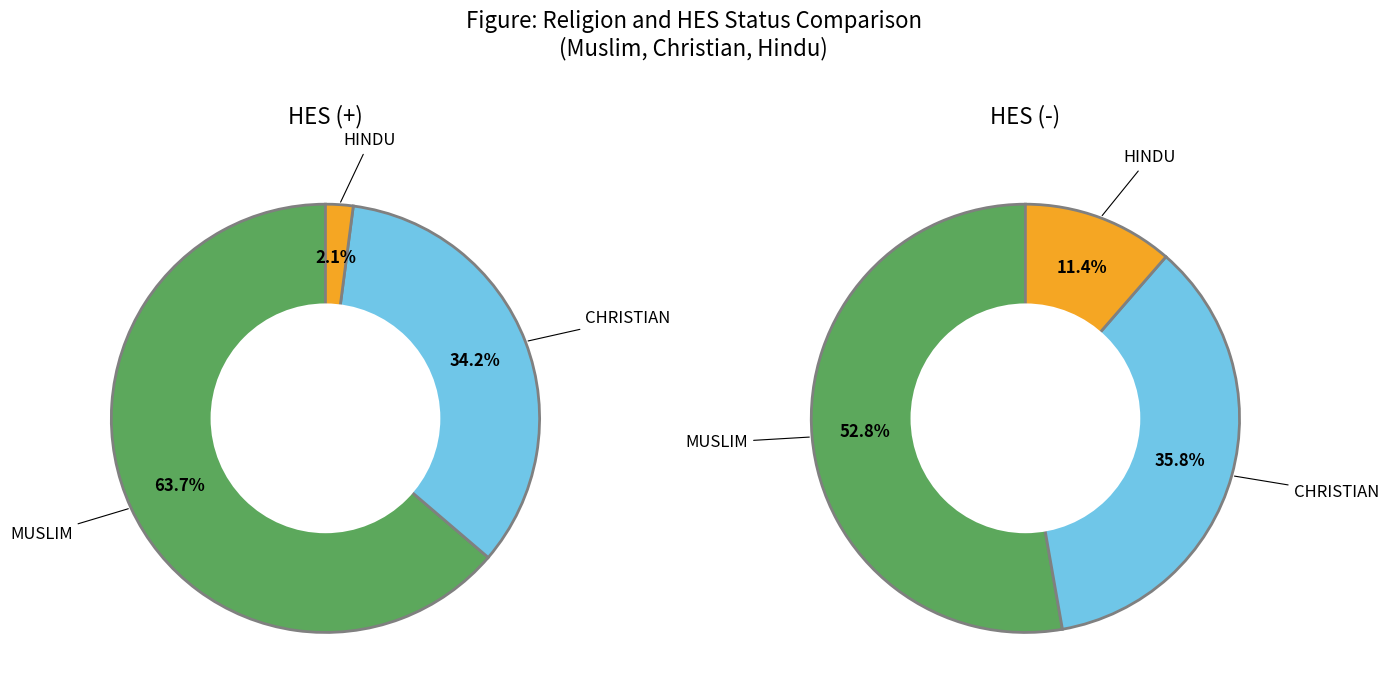

Which category has the biggest portion of the pie?

MUSLIM